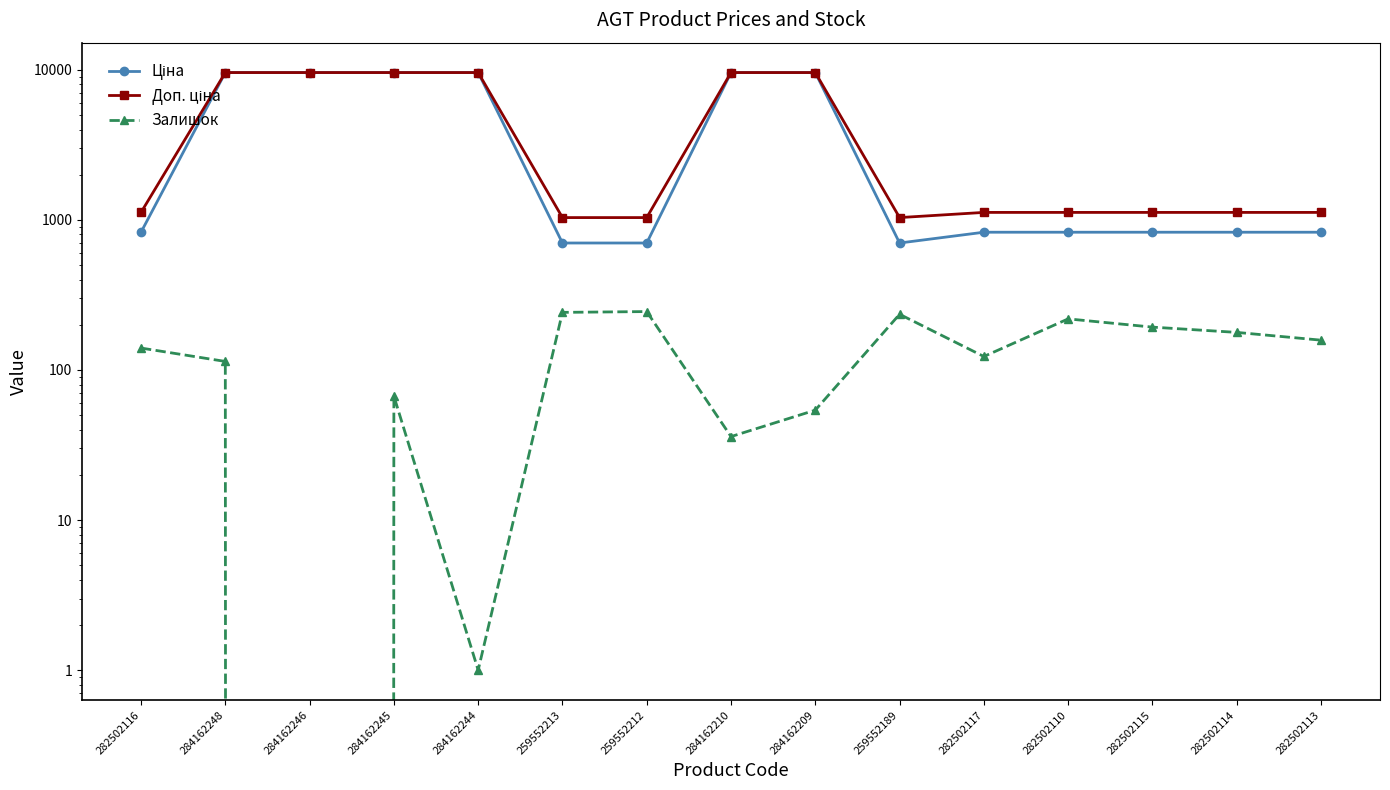

Between 282502116 and 259552213, which series saw the biggest shift?

Ціна